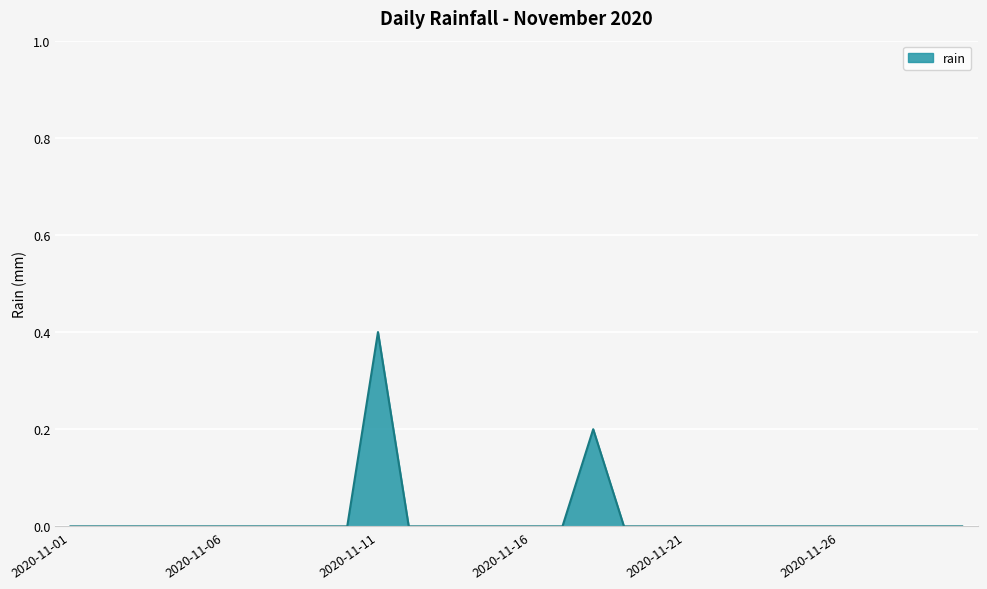

What is the difference between the maximum and minimum values?

0.4